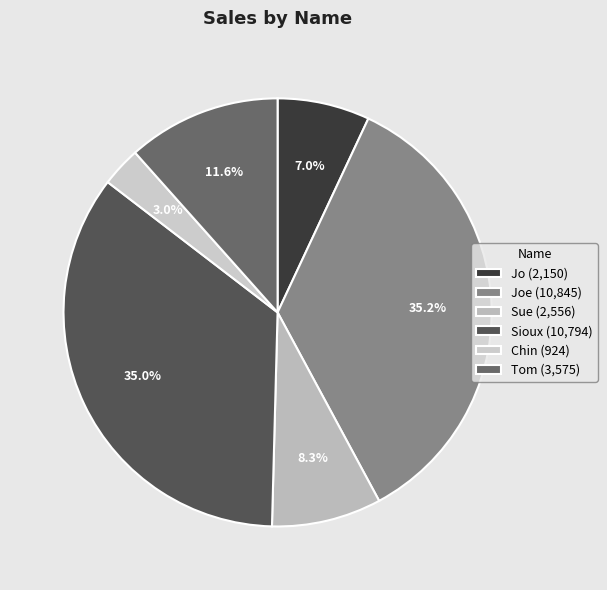

Rank the categories by value from highest to lowest.

Joe, Sioux, Tom, Sue, Jo, Chin